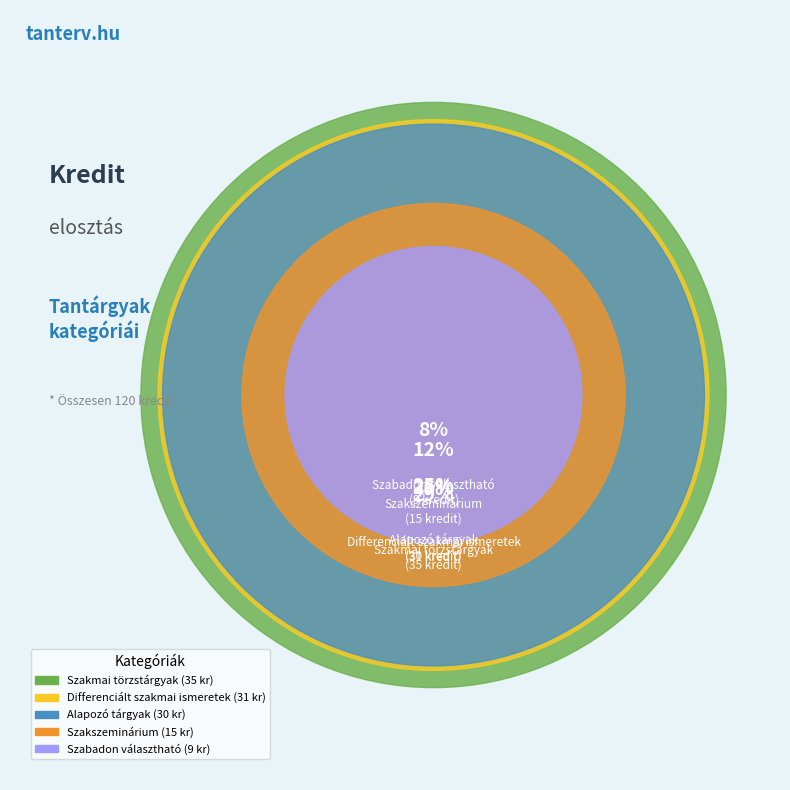

Is it true that Differenciált szakmai ismeretek is 26% of the pie?

True